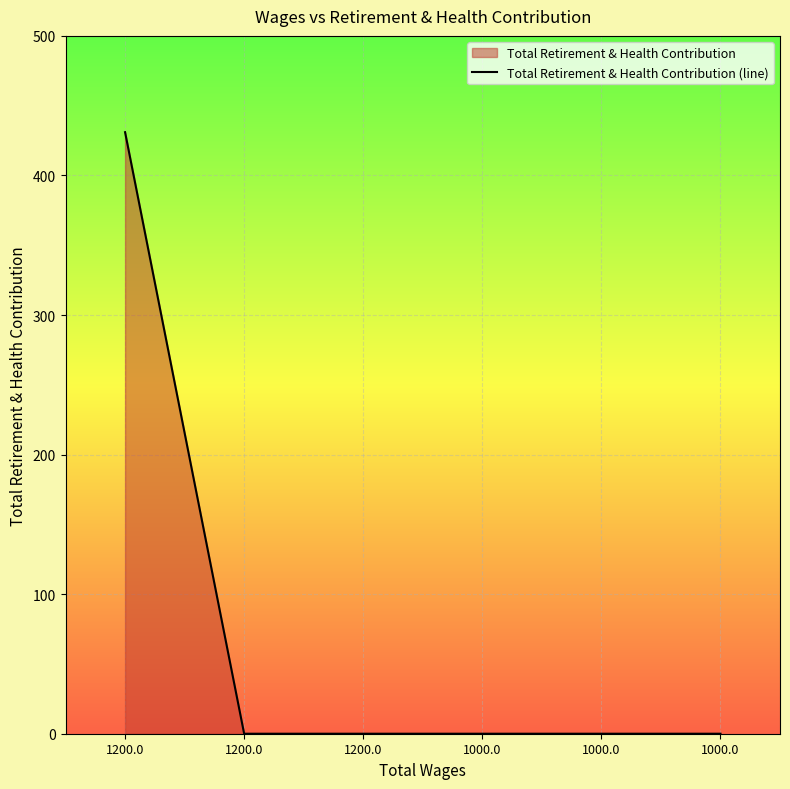

True or false: the data shows 176 at 1000.0.

False